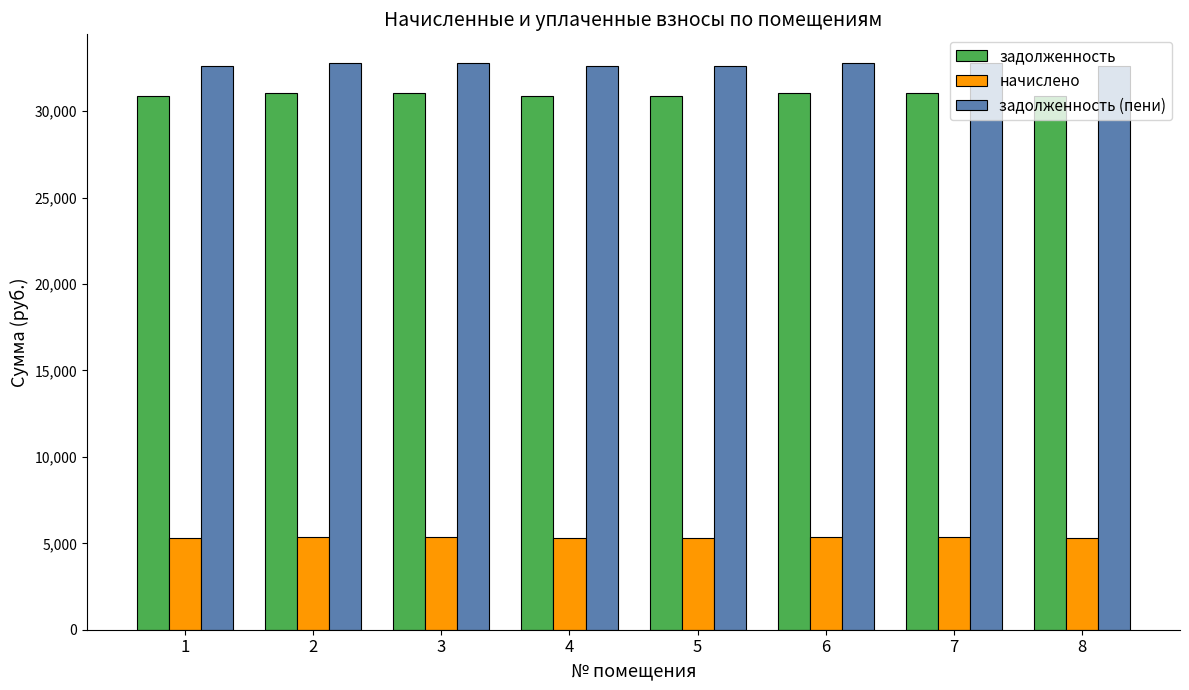

What is the greatest value displayed?

32810.8